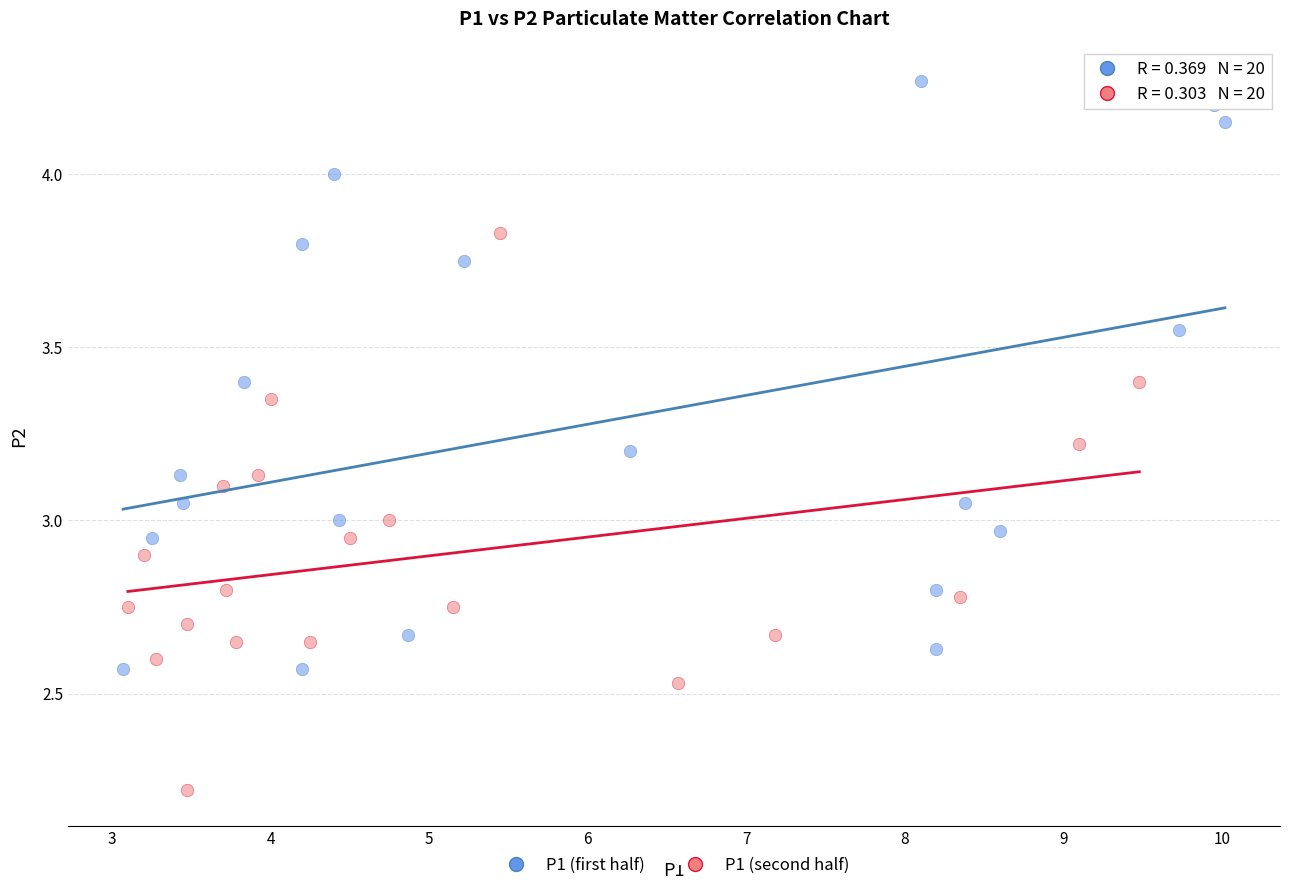

What are all the series names shown in the legend?

P1 (first half), P1 (second half)